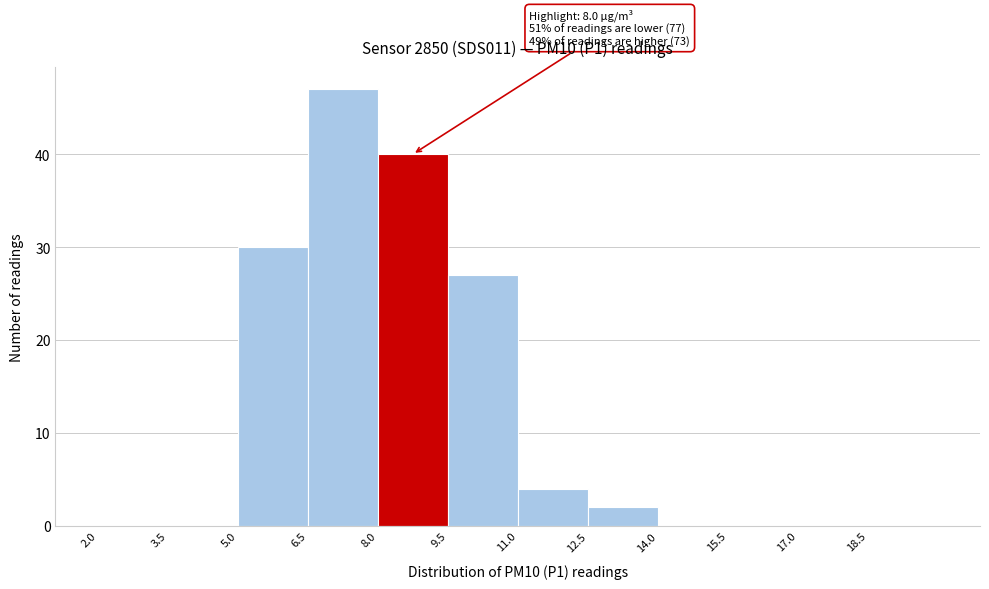

Which range on the x-axis has the tallest bar?

6.5 to 8.0